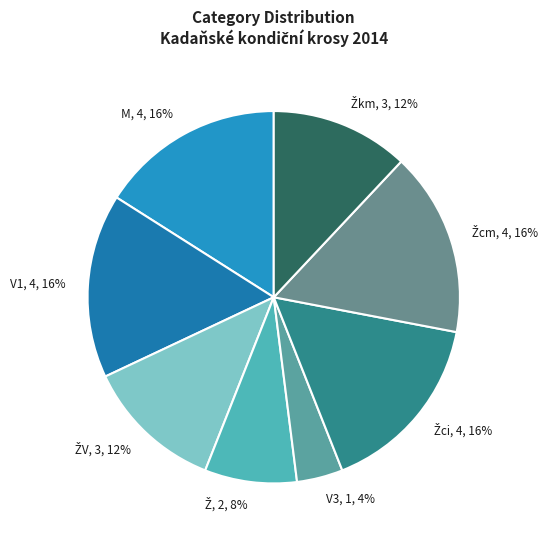

To the nearest percent, what is the average slice percentage?

12%